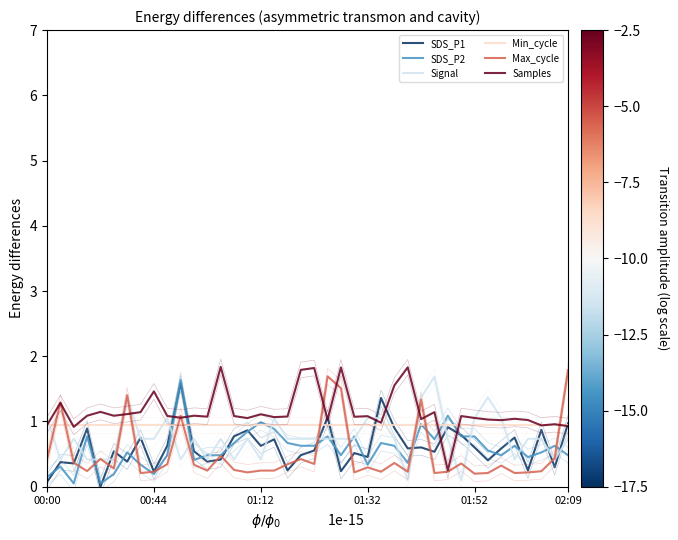

Which series has the widest spread of values?

SDS_P1